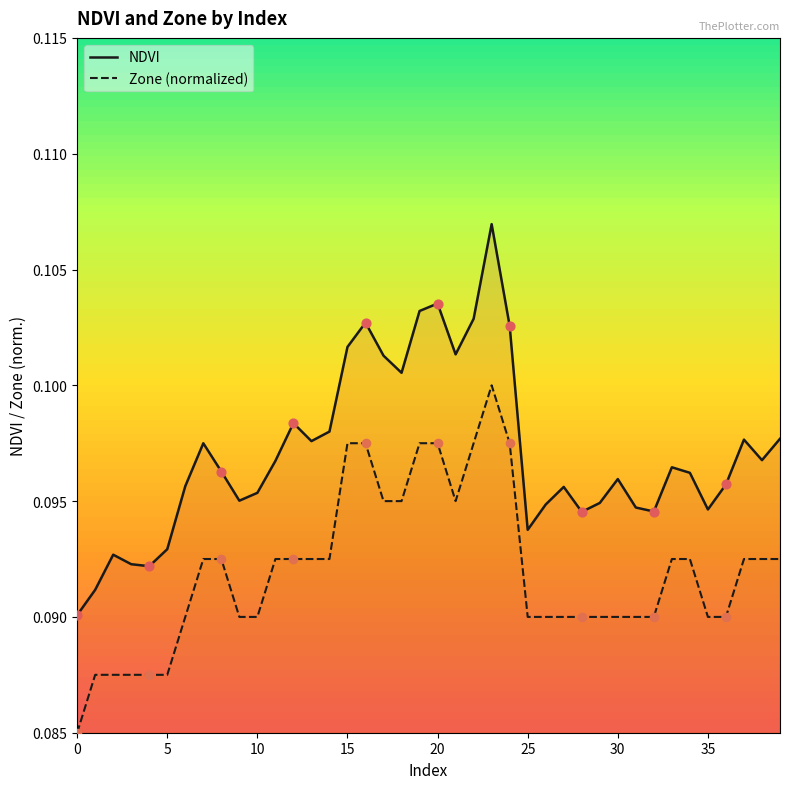

At which category is the sum across all series the highest?

23